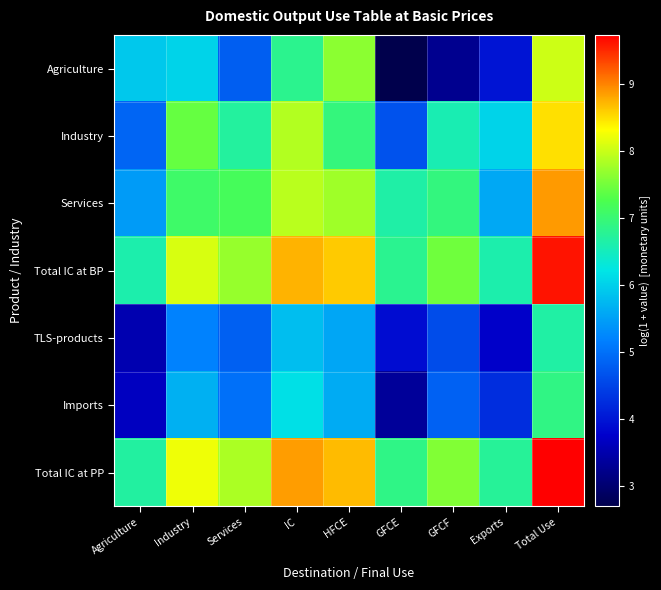

Reading right to left, transcribe all the data shown in this chart.

Agriculture: Total Use=8.0	Exports=4.0	GFCF=3.3	GFCE=2.7	HFCE=7.6	IC=6.8	Services=4.8	Industry=6.0	Agriculture=5.9
Industry: Total Use=8.5	Exports=6.0	GFCF=6.6	GFCE=4.7	HFCE=6.9	IC=7.9	Services=6.7	Industry=7.4	Agriculture=4.9
Services: Total Use=8.9	Exports=5.6	GFCF=6.9	GFCE=6.6	HFCE=7.8	IC=7.9	Services=7.2	Industry=7.1	Agriculture=5.5
Total IC at BP: Total Use=9.6	Exports=6.6	GFCF=7.5	GFCE=6.8	HFCE=8.6	IC=8.7	Services=7.7	Industry=8.1	Agriculture=6.6
TLS-products: Total Use=6.7	Exports=3.7	GFCF=4.6	GFCE=3.9	HFCE=5.6	IC=5.8	Services=4.8	Industry=5.2	Agriculture=3.5
Imports: Total Use=6.9	Exports=4.3	GFCF=4.8	GFCE=3.3	HFCE=5.6	IC=6.2	Services=5.0	Industry=5.7	Agriculture=3.7
Total IC at PP: Total Use=9.7	Exports=6.7	GFCF=7.6	GFCE=6.9	HFCE=8.7	IC=8.9	Services=7.8	Industry=8.2	Agriculture=6.7